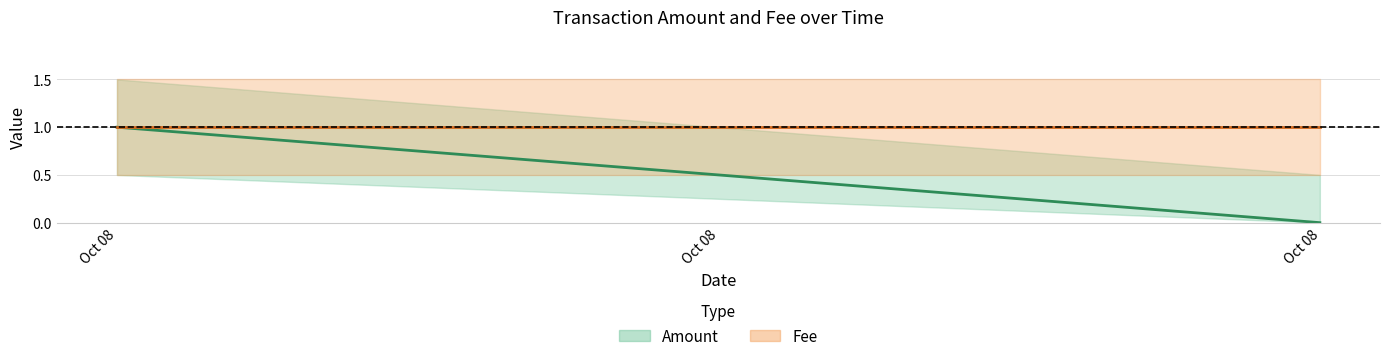

Which series has the largest range (max minus min)?

Amount